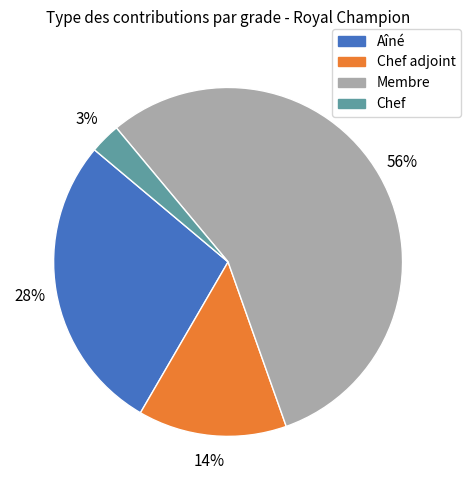

To the nearest percent, what is the average slice percentage?

25%